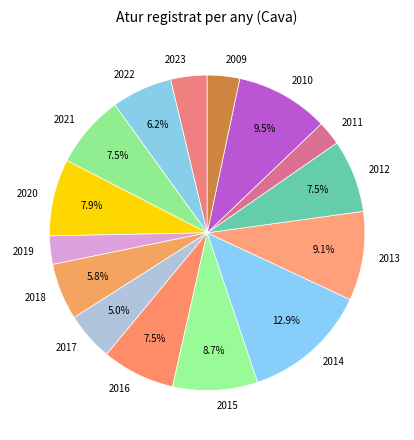

To the nearest percent, what portion does 2022 represent?

6%